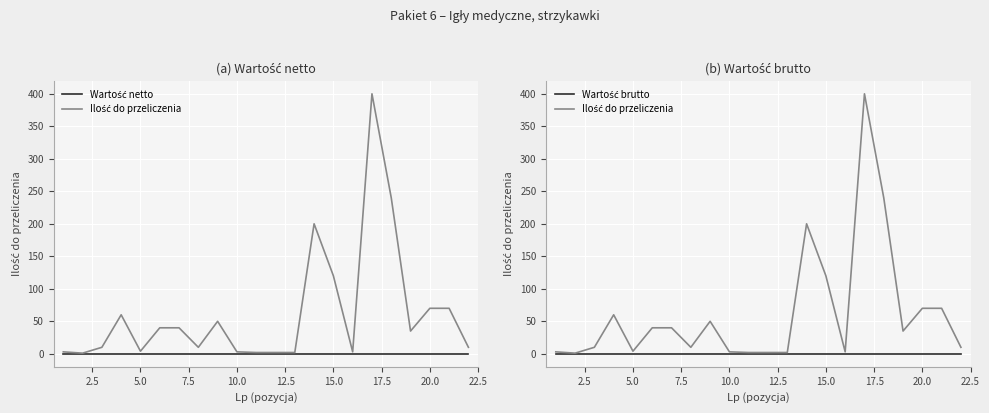

What is the sum of all Ilość do przeliczenia values?

1375